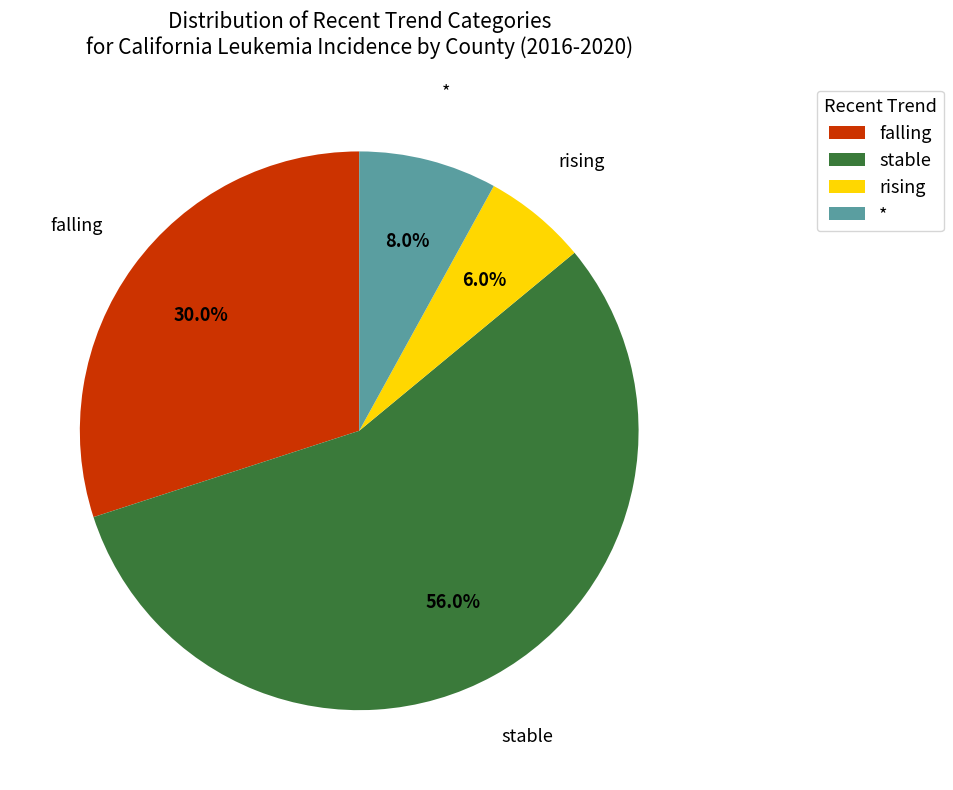

Approximately how many times larger is the value at stable compared to falling?

1.9